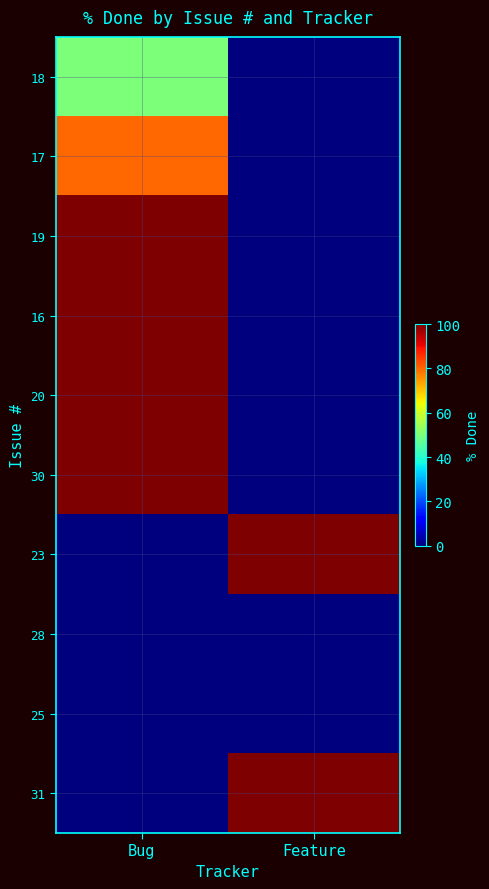

What is the difference between the highest and lowest values at Bug?

100